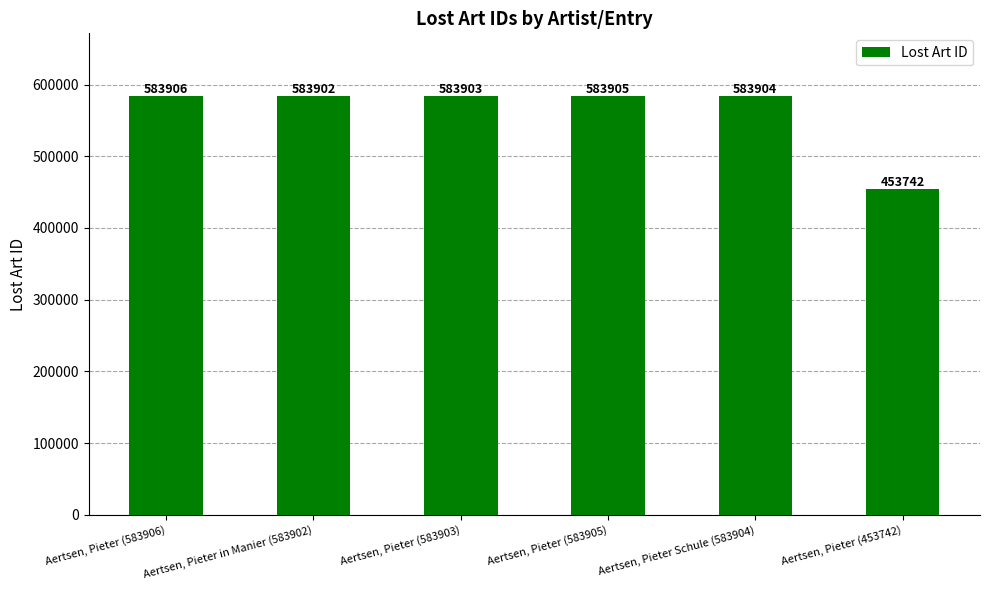

What is the ratio of the value at Aertsen, Pieter (583905) to the value at Aertsen, Pieter Schule (583904)?

1.0